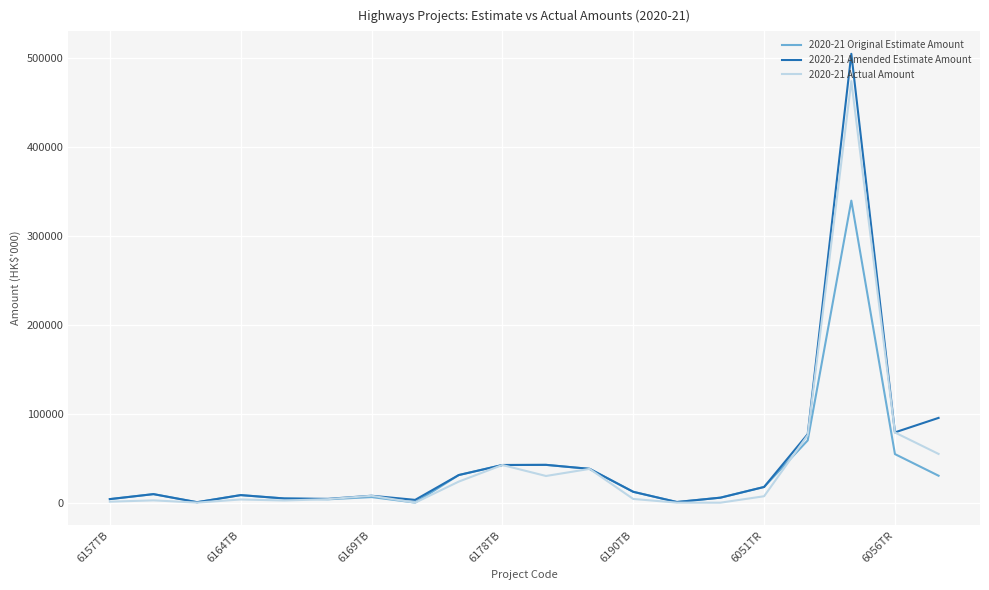

Which series has the largest range (max minus min)?

2020-21 Amended Estimate Amount